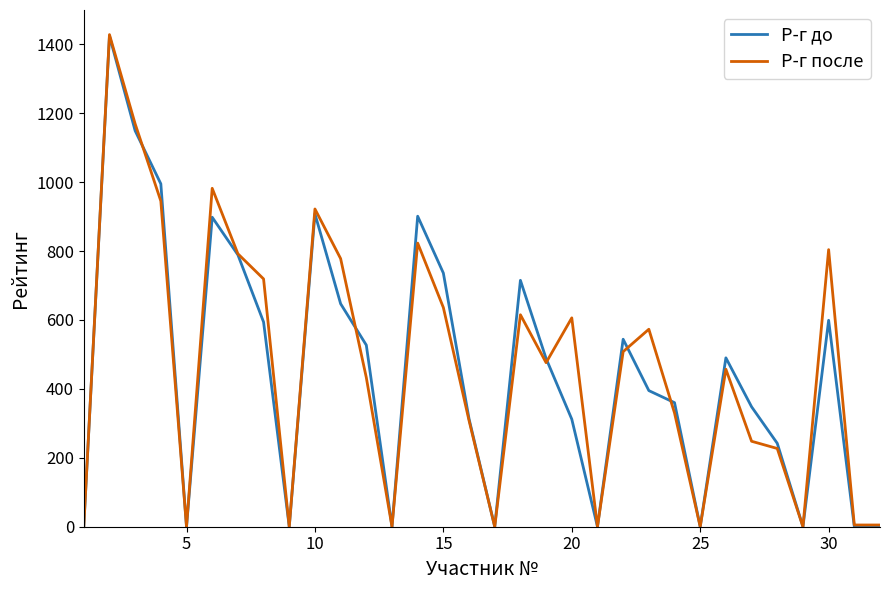

How many categories are shown in the chart?

32